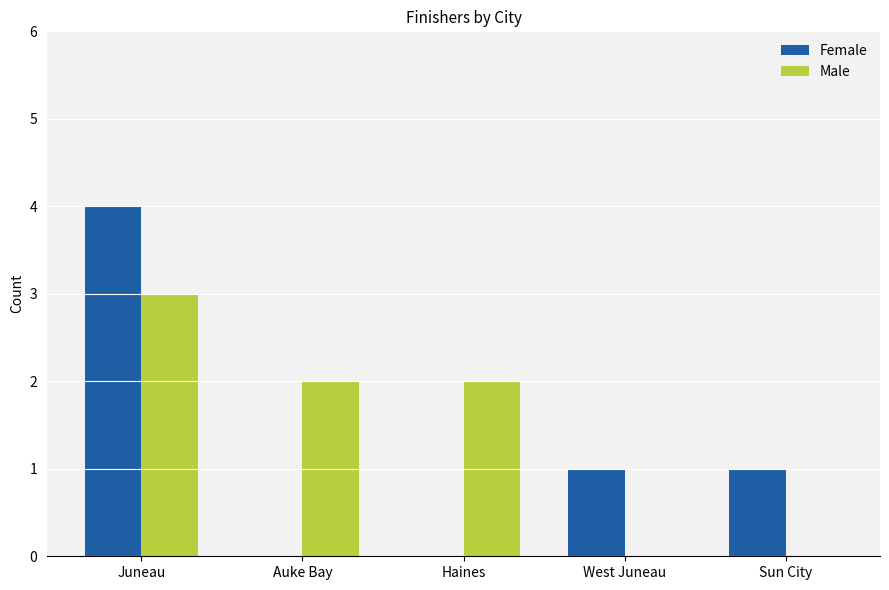

Reading left to right, extract all data points from this chart.

Female: Juneau=4	Auke Bay=0	Haines=0	West Juneau=1	Sun City=1
Male: Juneau=3	Auke Bay=2	Haines=2	West Juneau=0	Sun City=0